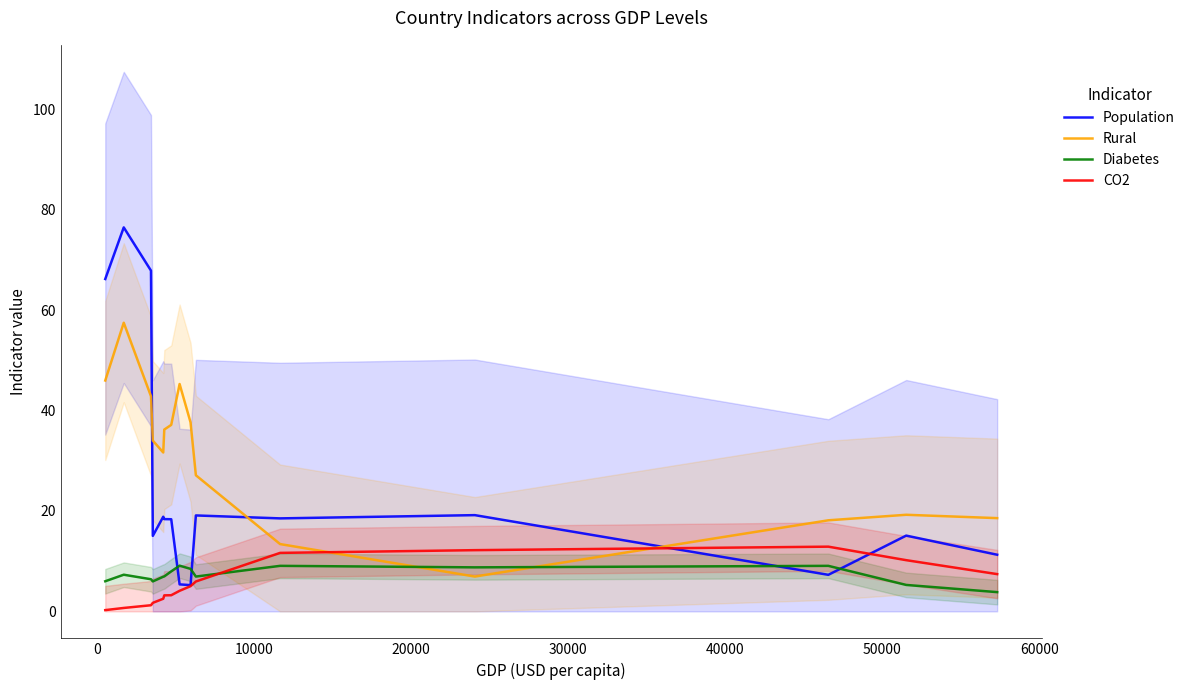

How many intersections are there between Rural and Diabetes?

2